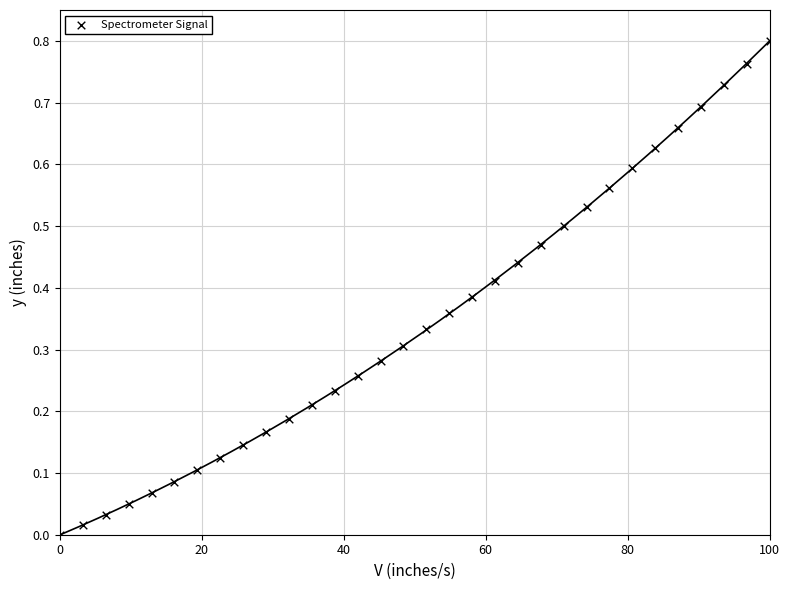

What is the range of X values (max minus min)?

100.0